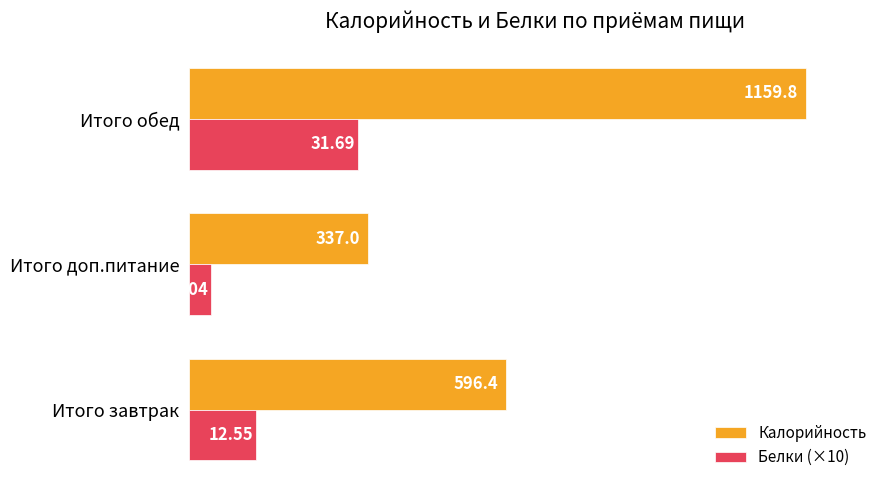

At which label is Калорийность closest to 748?

Итого завтрак